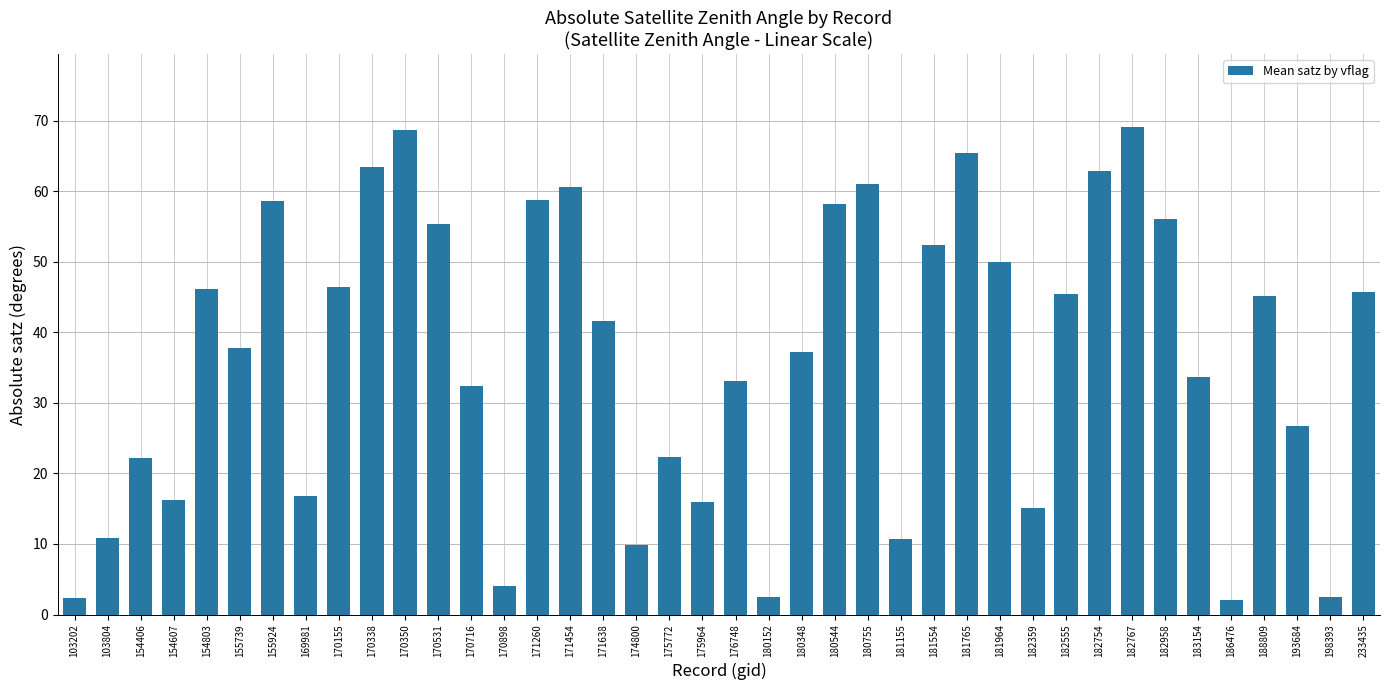

Does the chart contain any negative values?

No